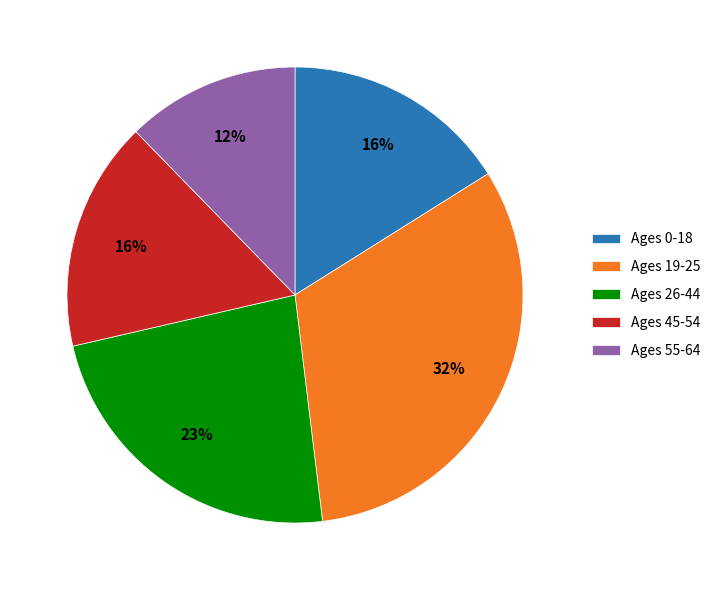

How many segments does this pie chart have?

5